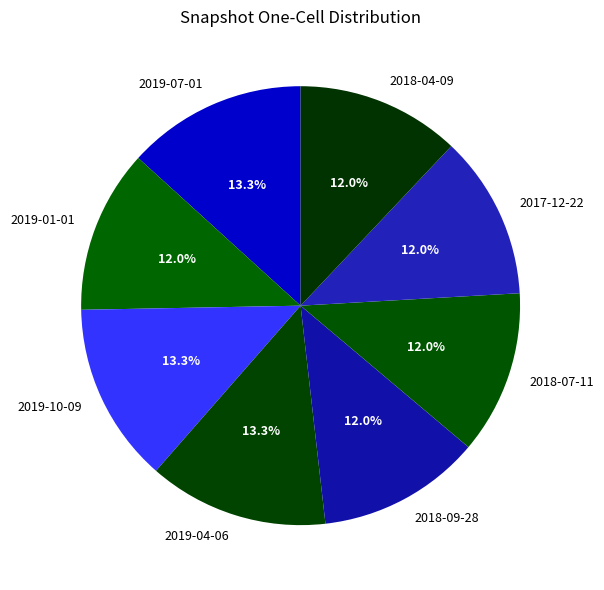

Is the sum of 2018-04-09 and 2019-07-01 greater than half?

No